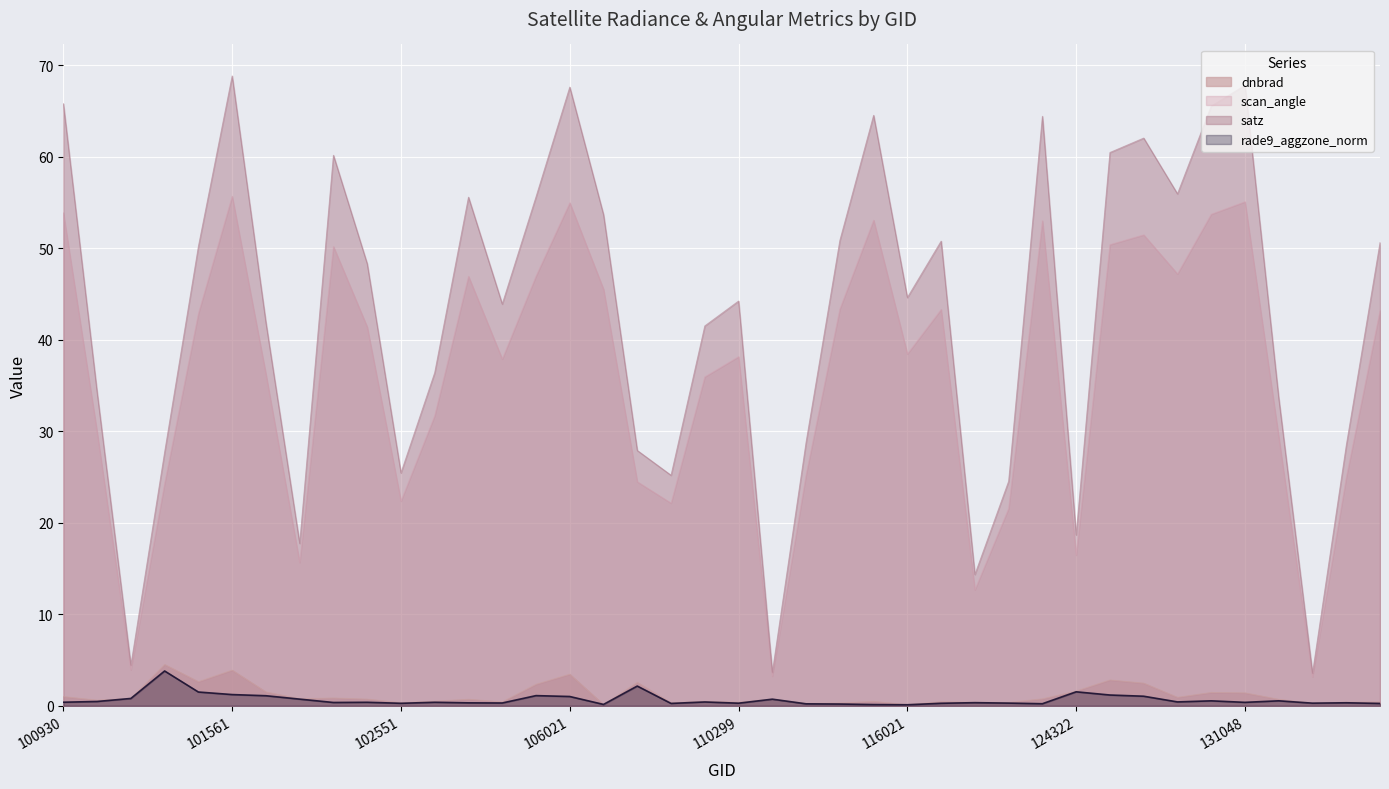

At which label does dnbrad reach its peak?

101429